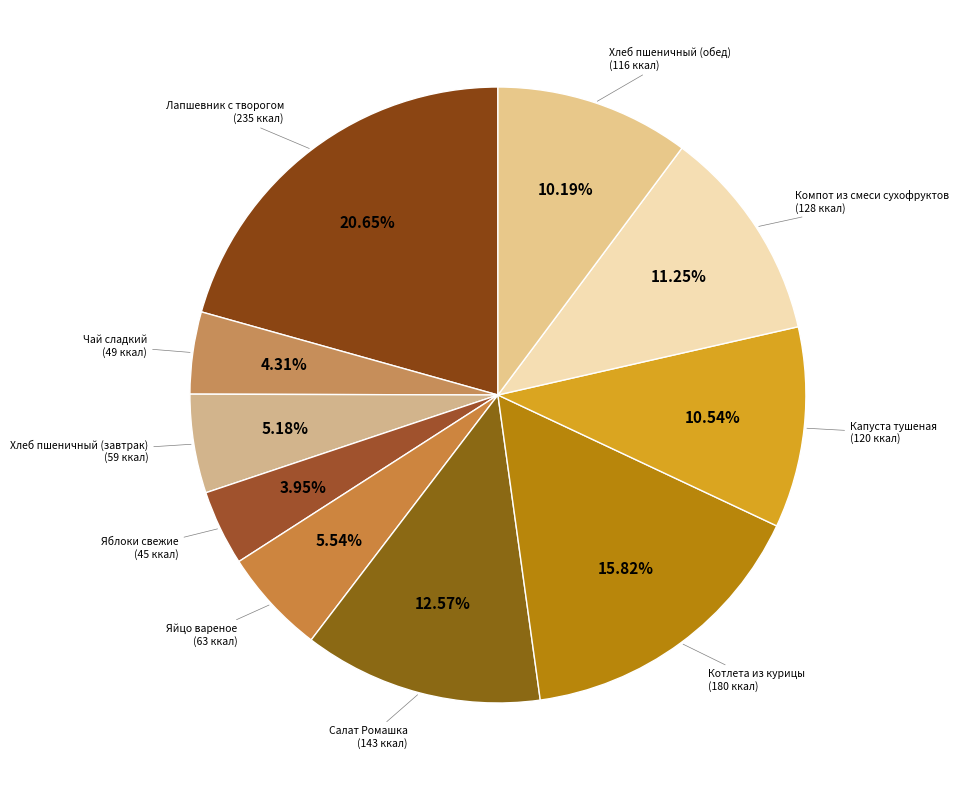

Which category has the smallest portion of the pie?

Яблоки свежие